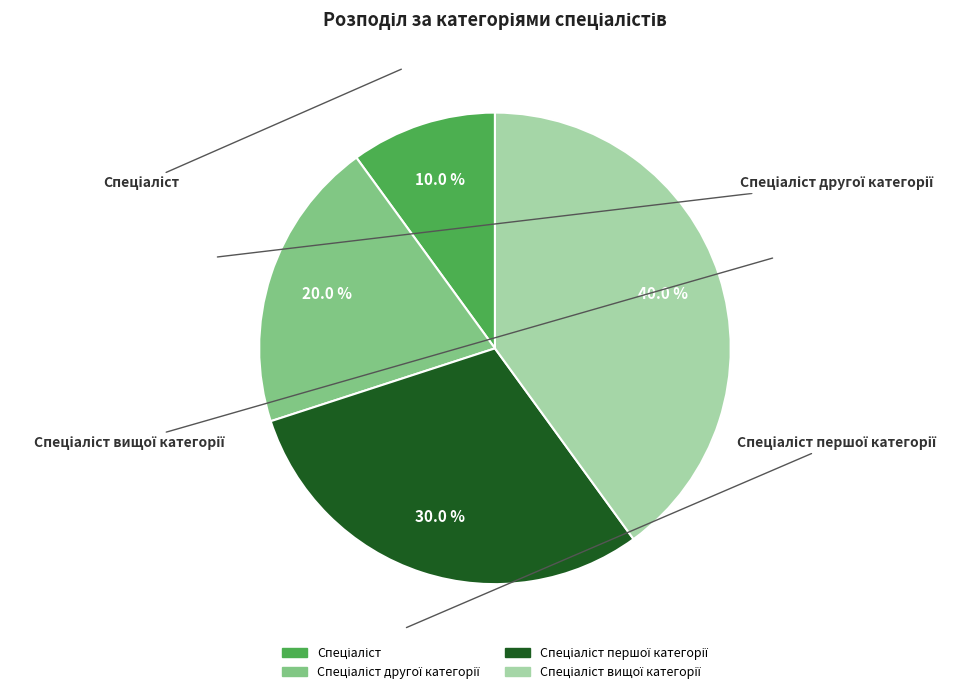

Is there any slice that represents more than half of the pie?

No